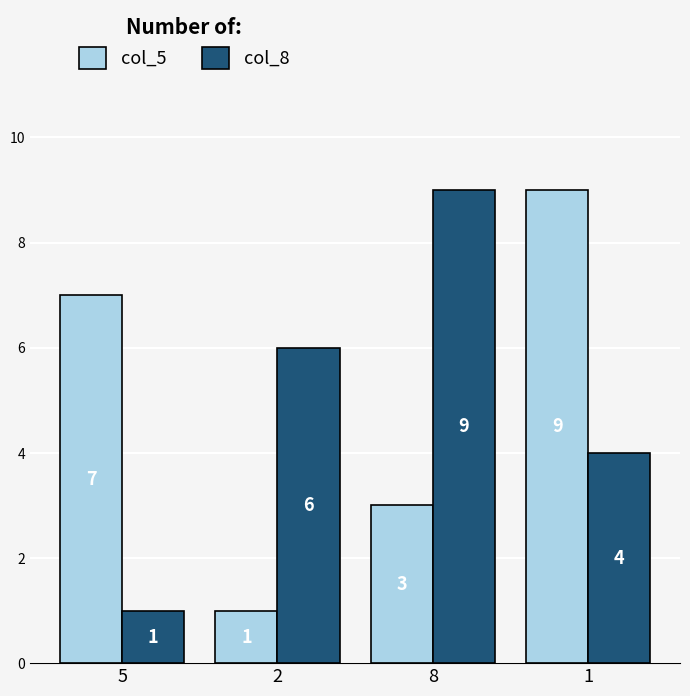

How many col_8 values are between 4 and 9?

3